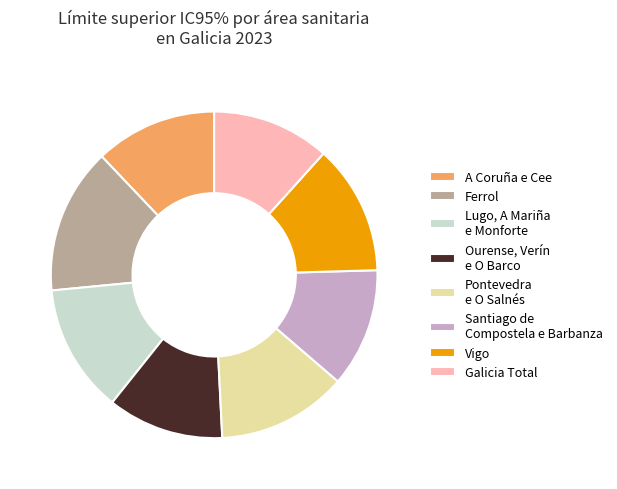

How many segments does this pie chart have?

8